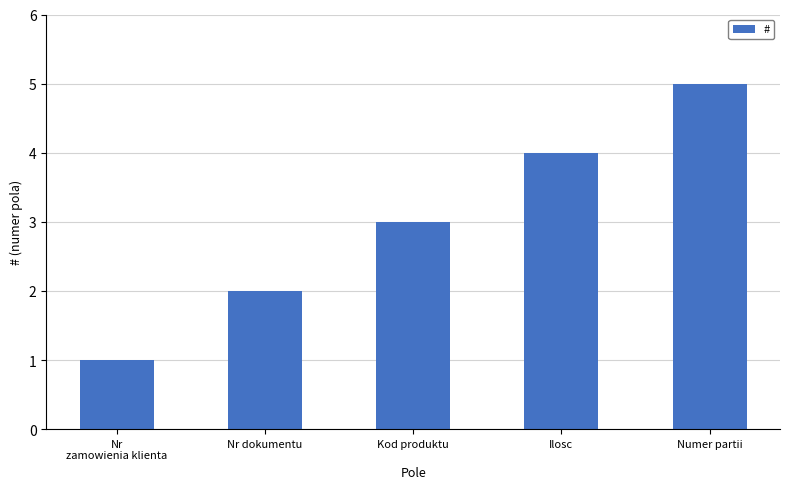

Which has a higher value, Nr dokumentu or Kod produktu?

Kod produktu